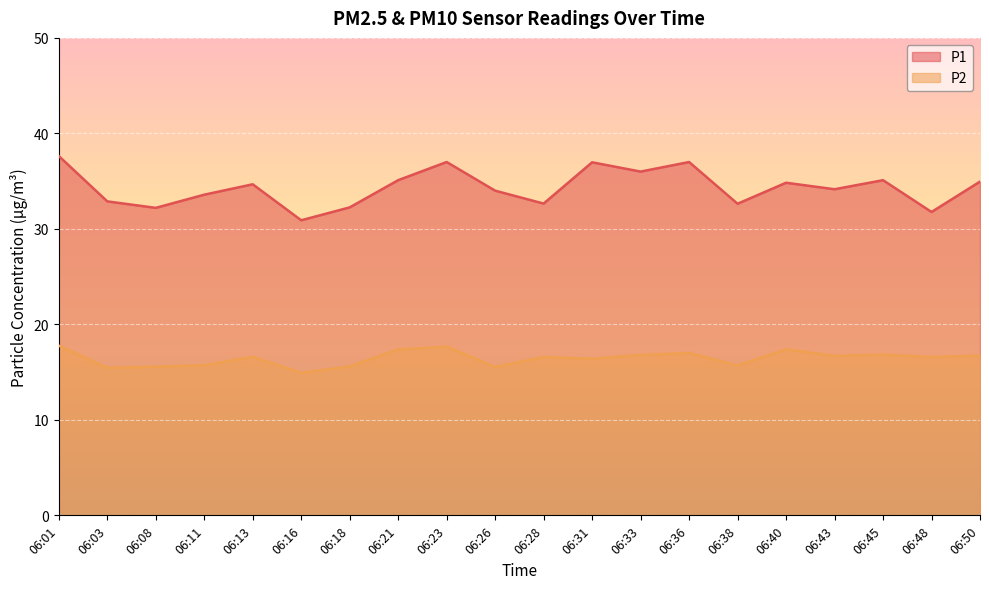

What is the maximum value shown in the chart?

37.6